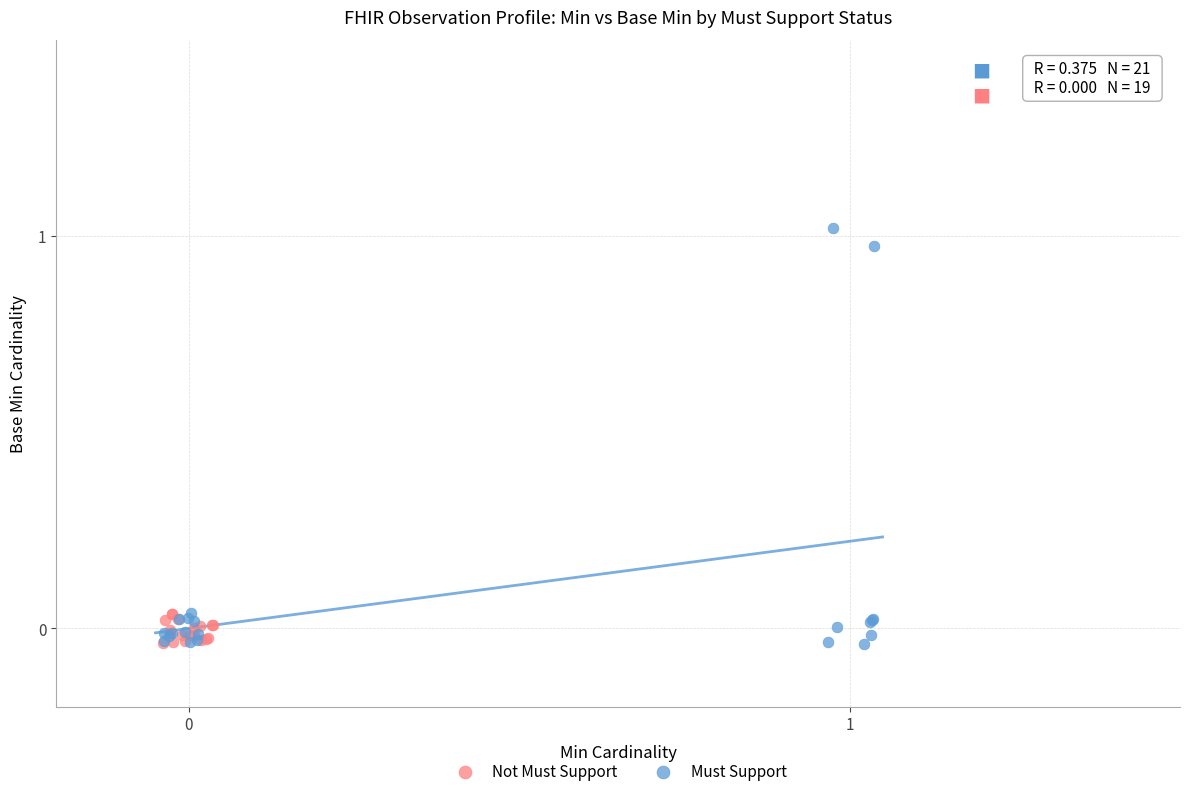

Which series has the largest Y range (max minus min)?

Must Support